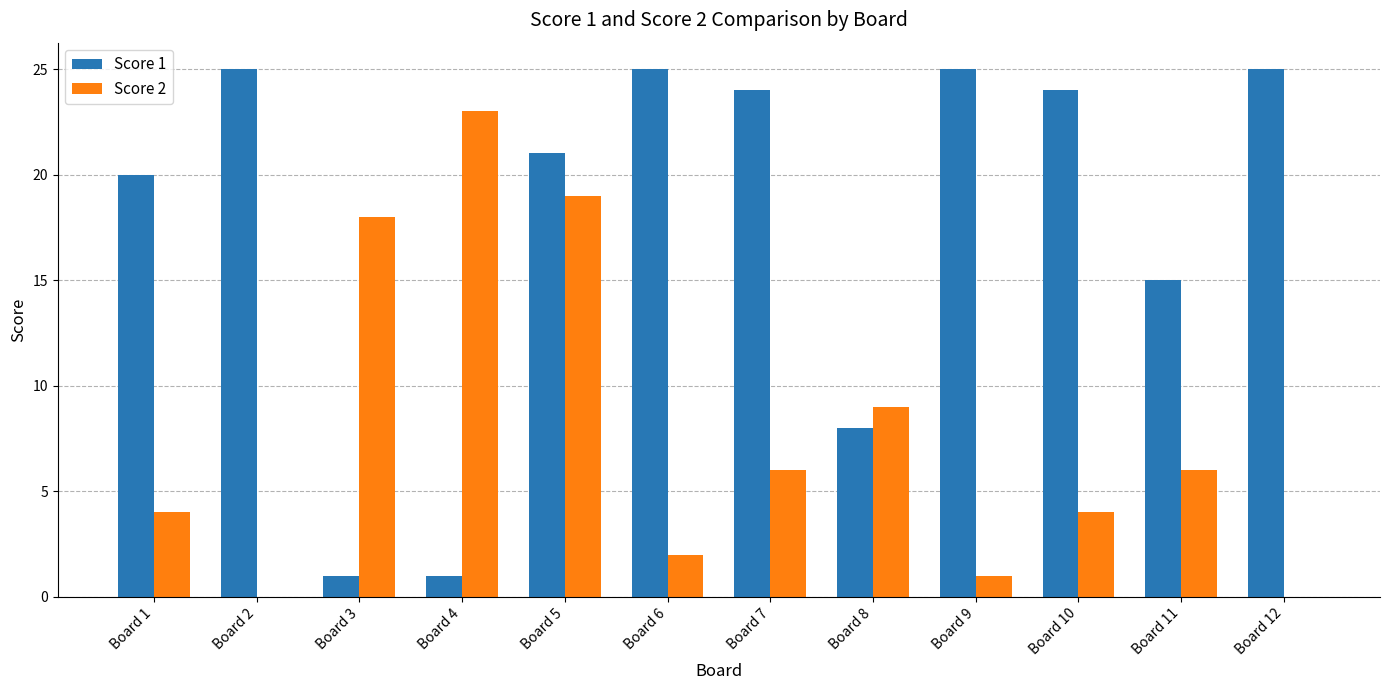

What are all the series names shown in the legend?

Score 1, Score 2